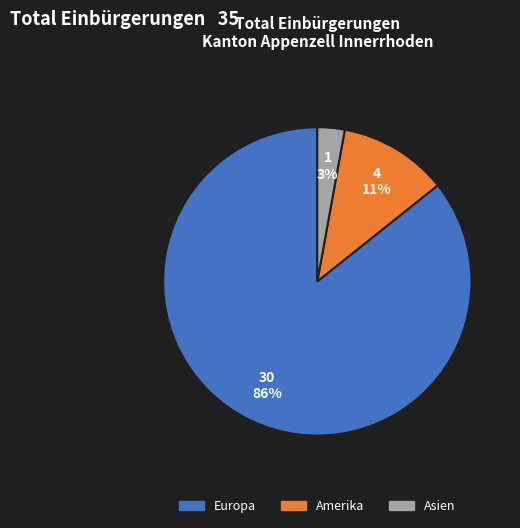

Does any single category account for the majority?

Yes